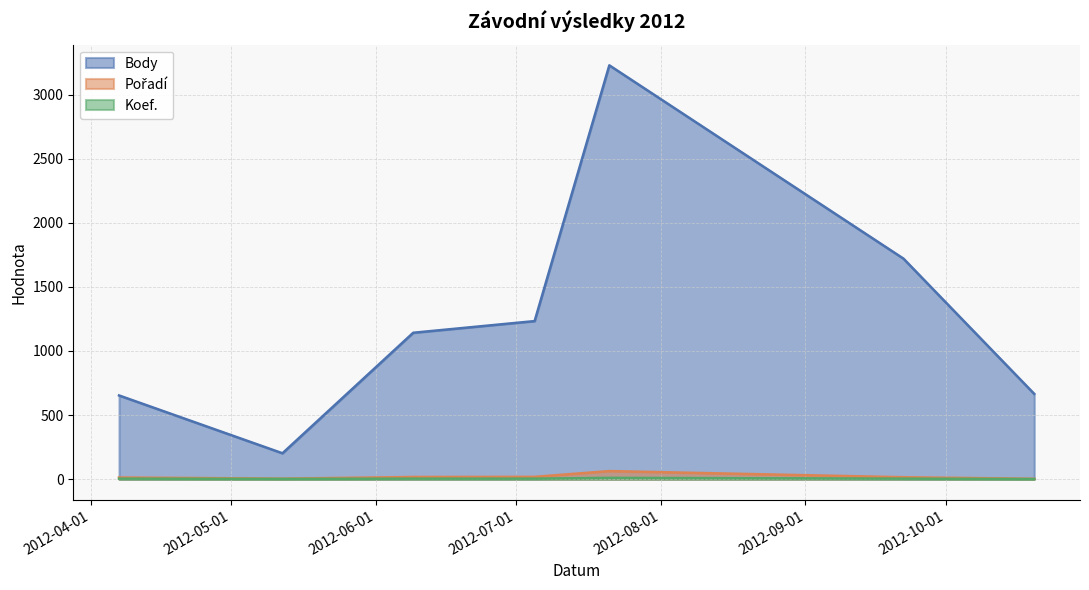

True or false: Body and Pořadí cross at least once.

False